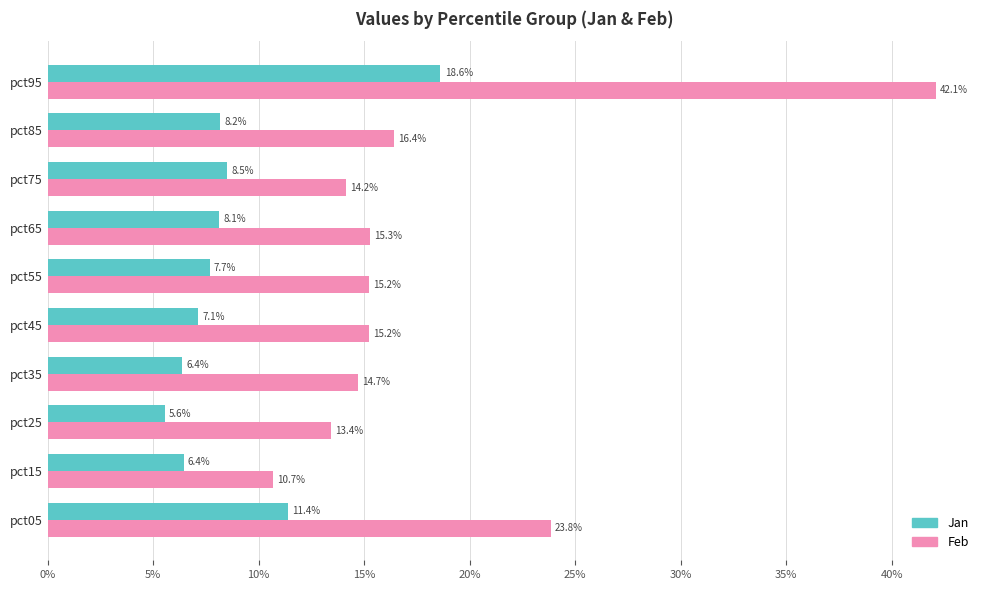

Which series has the widest spread of values?

Feb